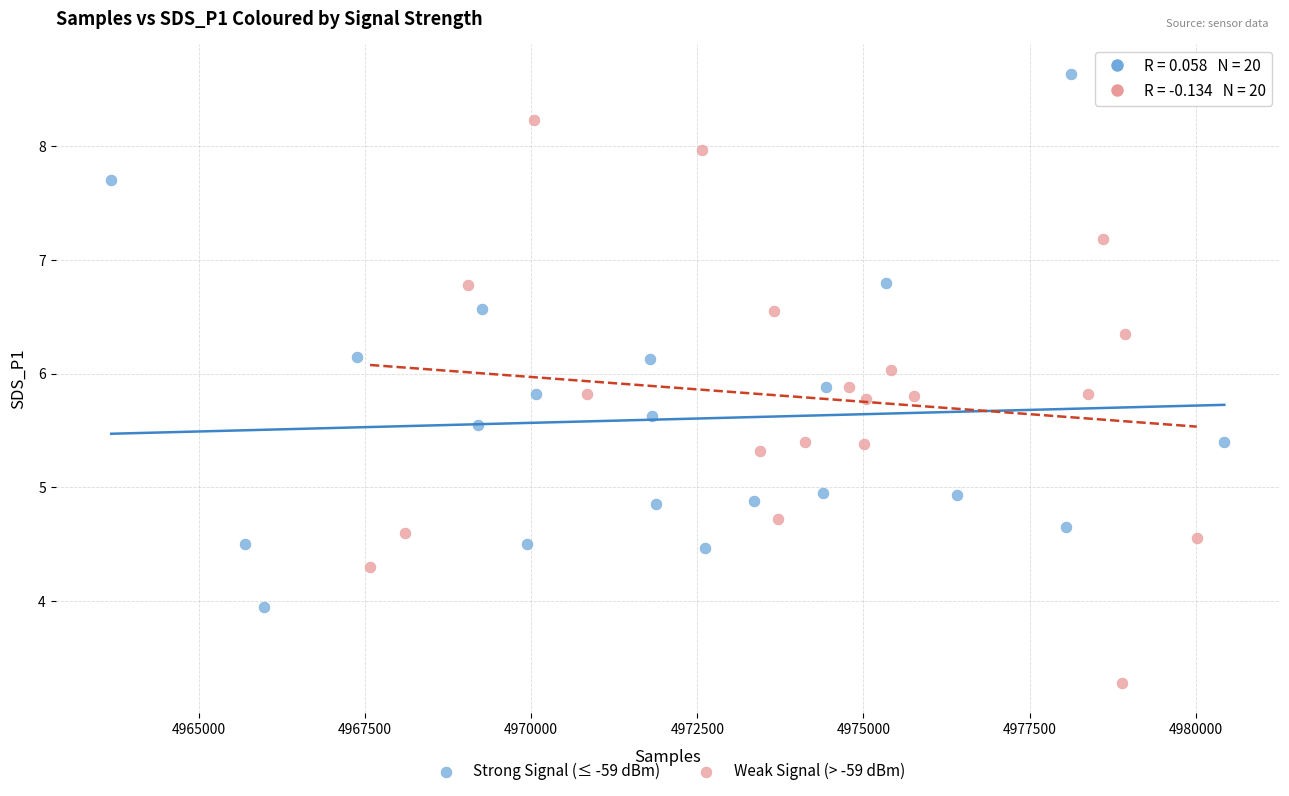

Which series contains the highest Y value?

Strong Signal (≤ -59 dBm)